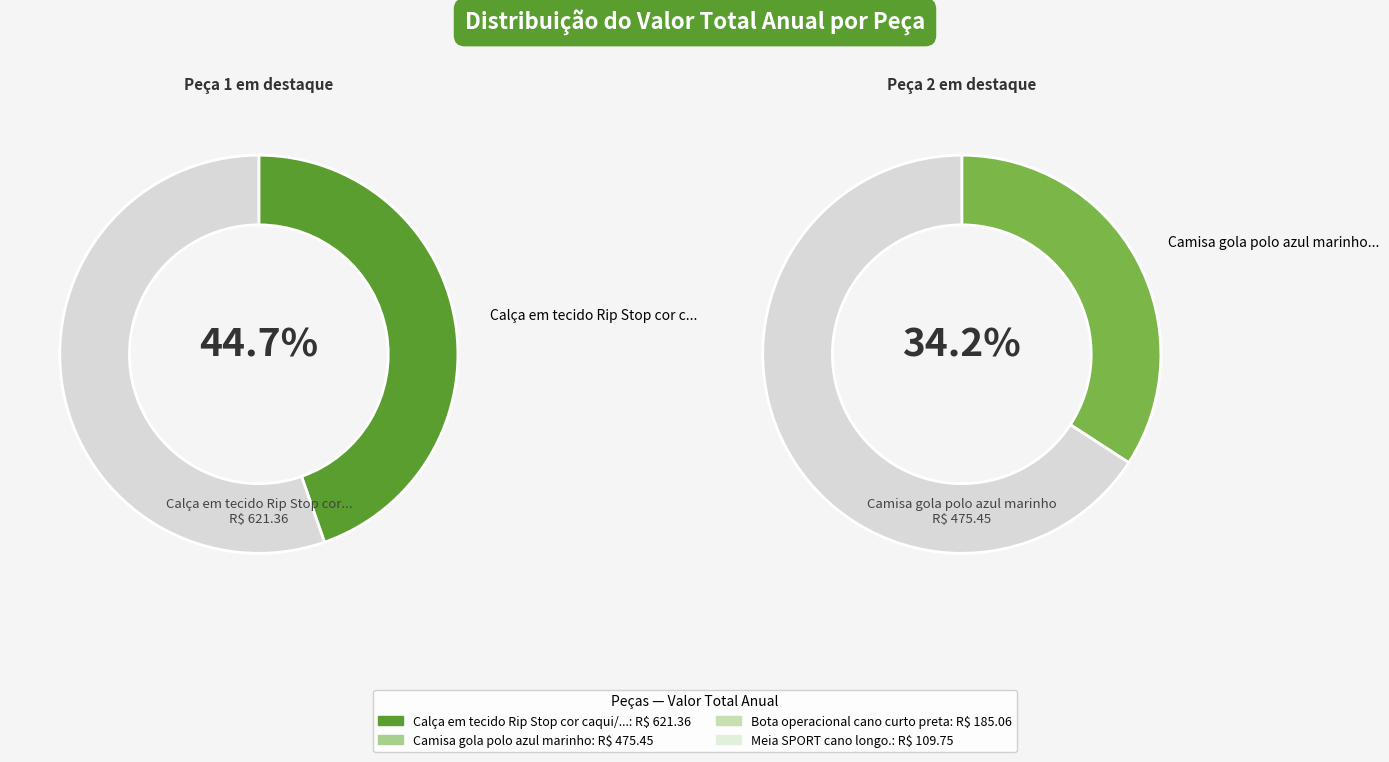

What percentage is the Meia SPORT cano longo. slice, to the nearest percent?

8%